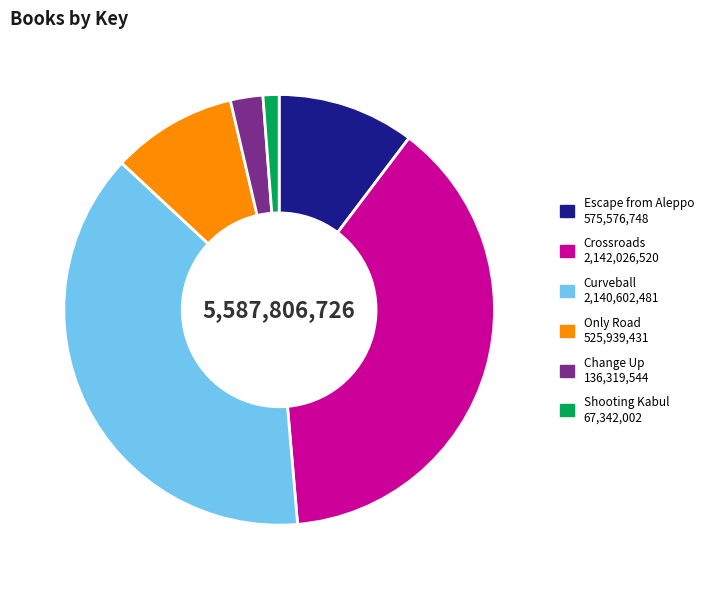

Is there any slice that represents more than half of the pie?

No